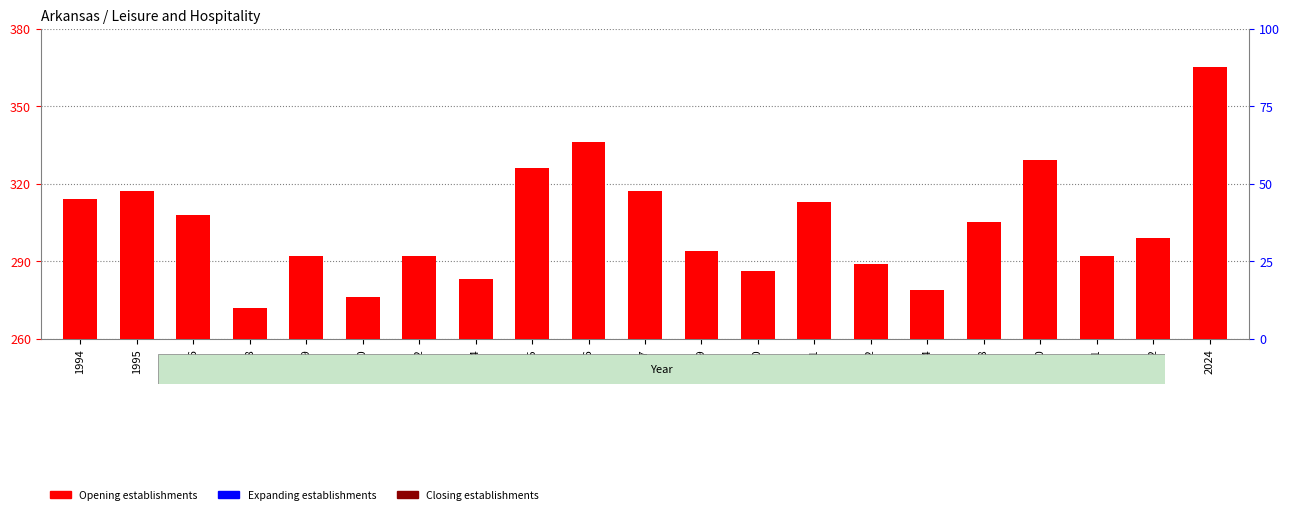

Reading left to right, extract all data points from this chart.

Opening establishments: 314	317	308	272	292	276	292	283	326	336	317	294	286	313	289	279	305	329	292	299	365
Expanding establishments: 0	0	0	0	0	0	0	0	0	0	0	0	0	0	0	0	0	0	0	0	0
Closing establishments: 0	0	0	0	0	0	0	0	0	0	0	0	0	0	0	0	0	0	0	0	0